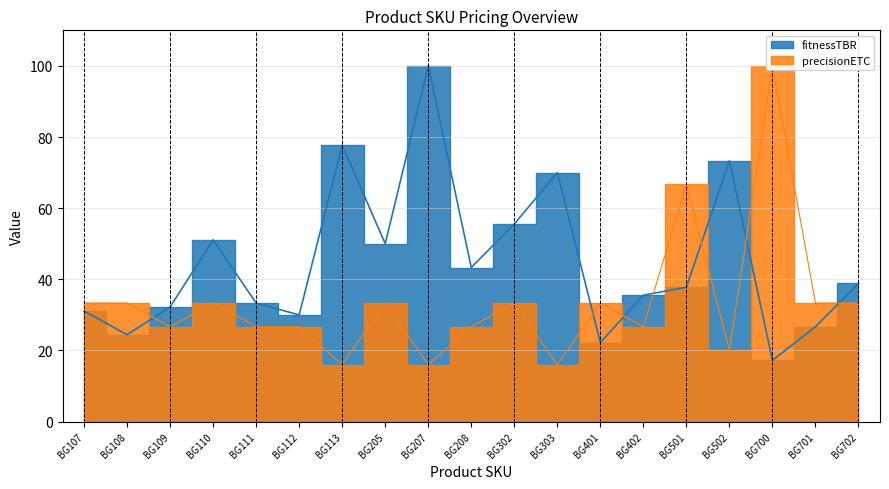

What is the minimum value for precisionETC?

16.0